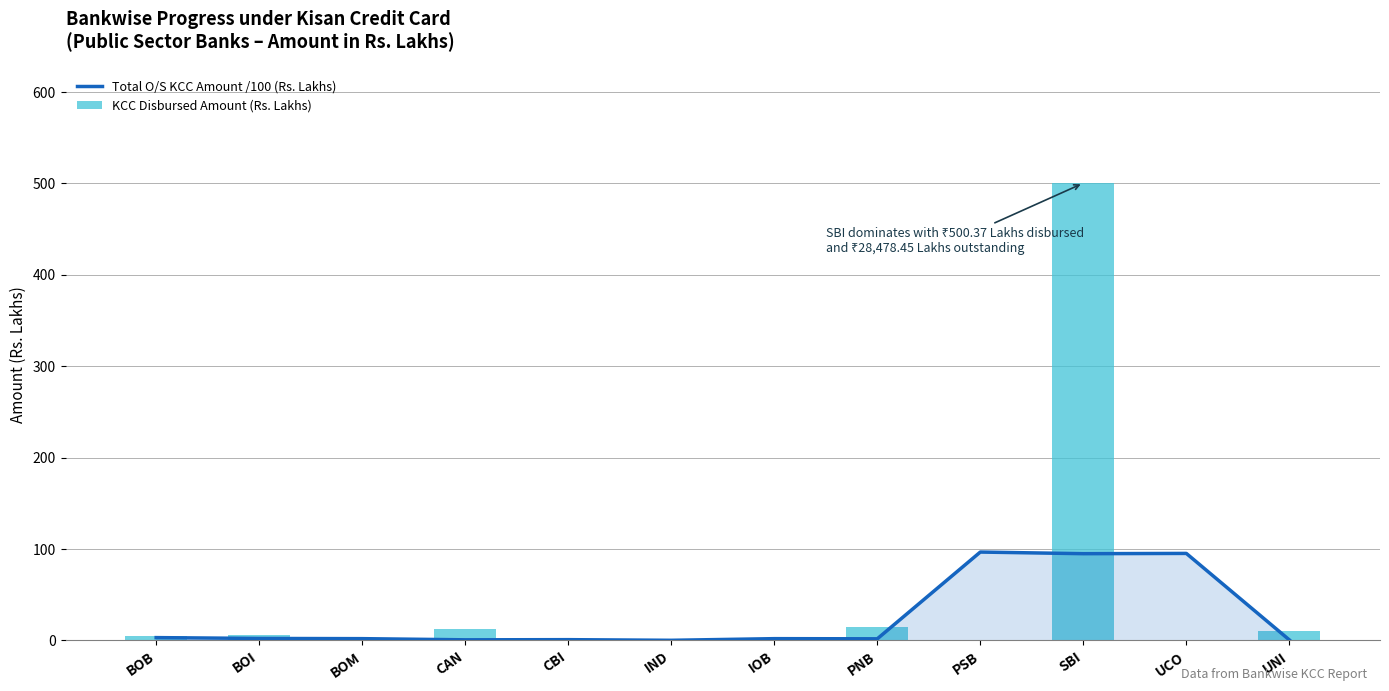

What is the sum of the Total O/S KCC Amount /100 (Rs. Lakhs) values at BOB and PNB?

4.9